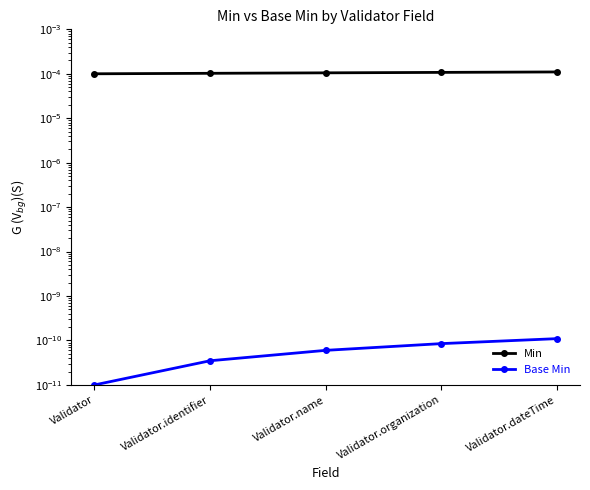

Which category has the highest value in the Base Min series?

Validator.dateTime